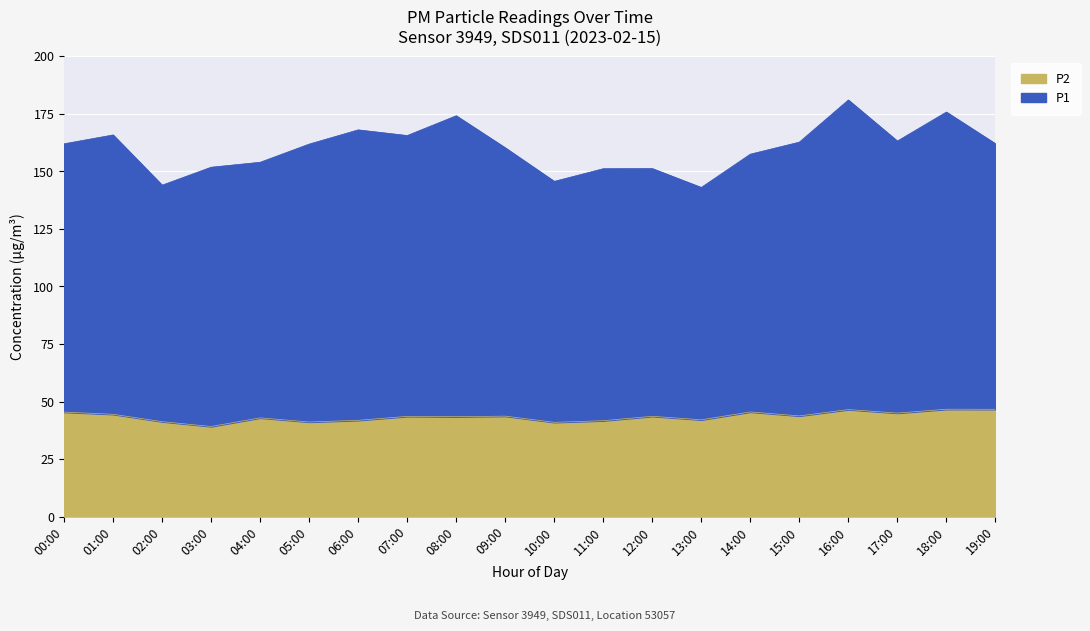

Is it true that P2 equals 42.0 at 13:00?

True